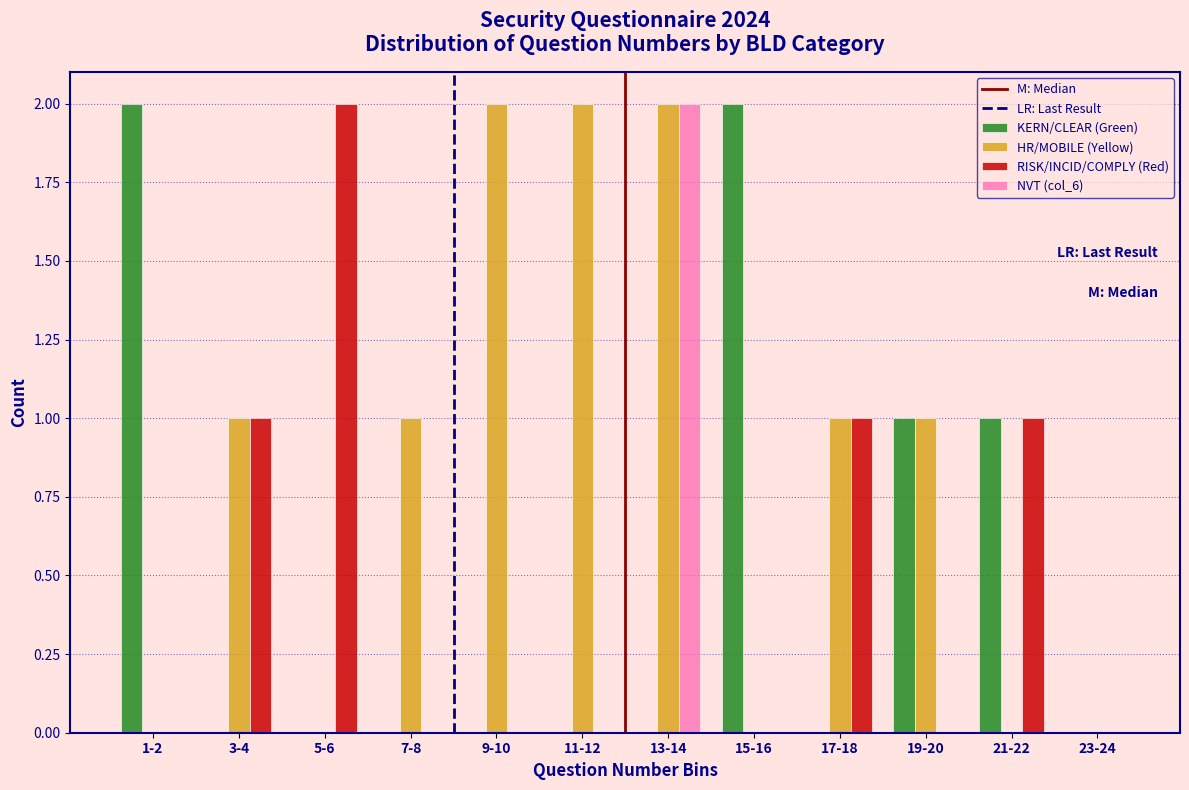

What is the sum of all HR/MOBILE (Yellow) values?

10